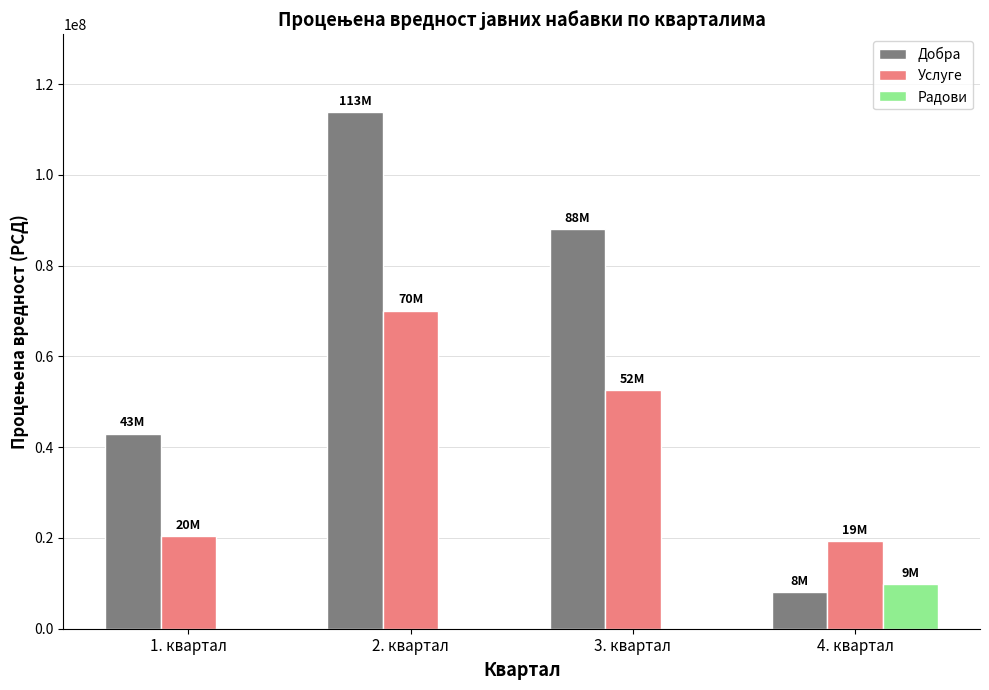

Which series has the largest total across all categories?

Добра